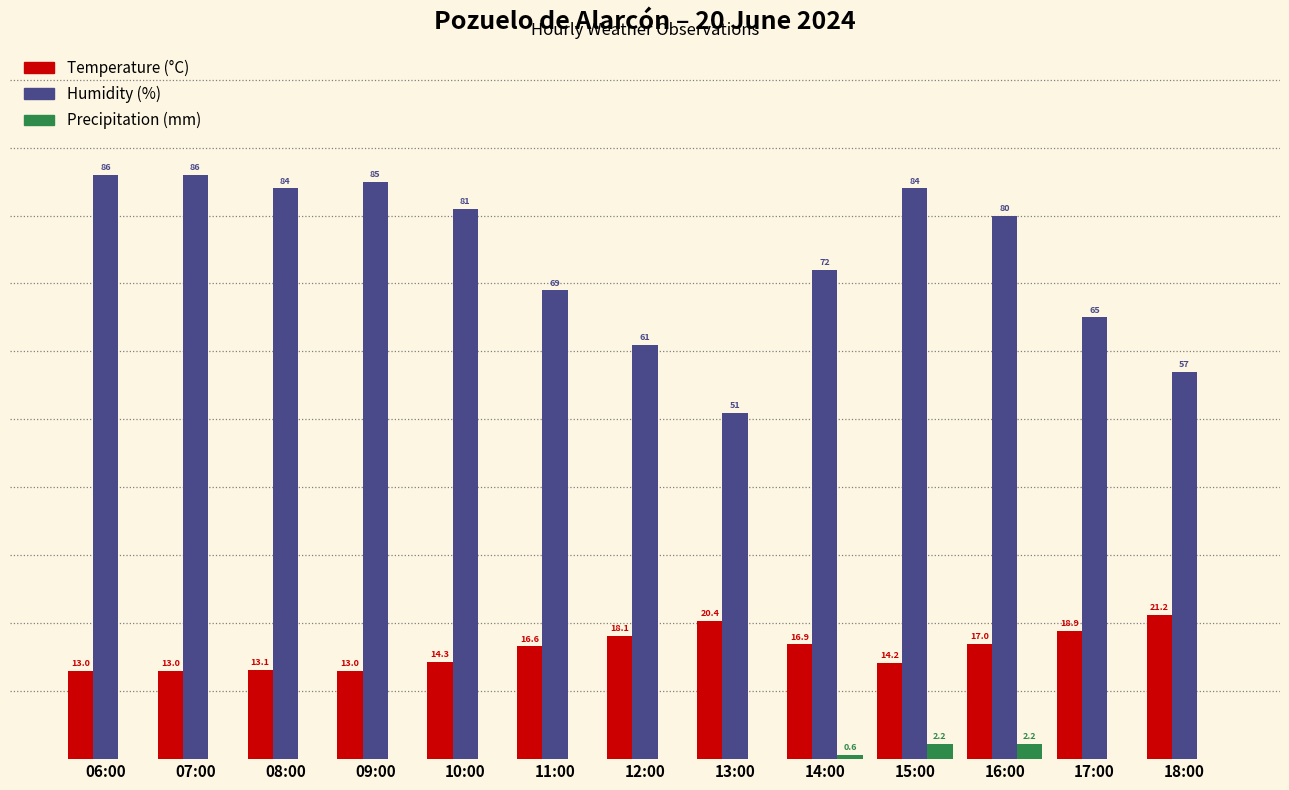

Between 11:00 and 15:00, which series saw the biggest shift?

Humidity (%)